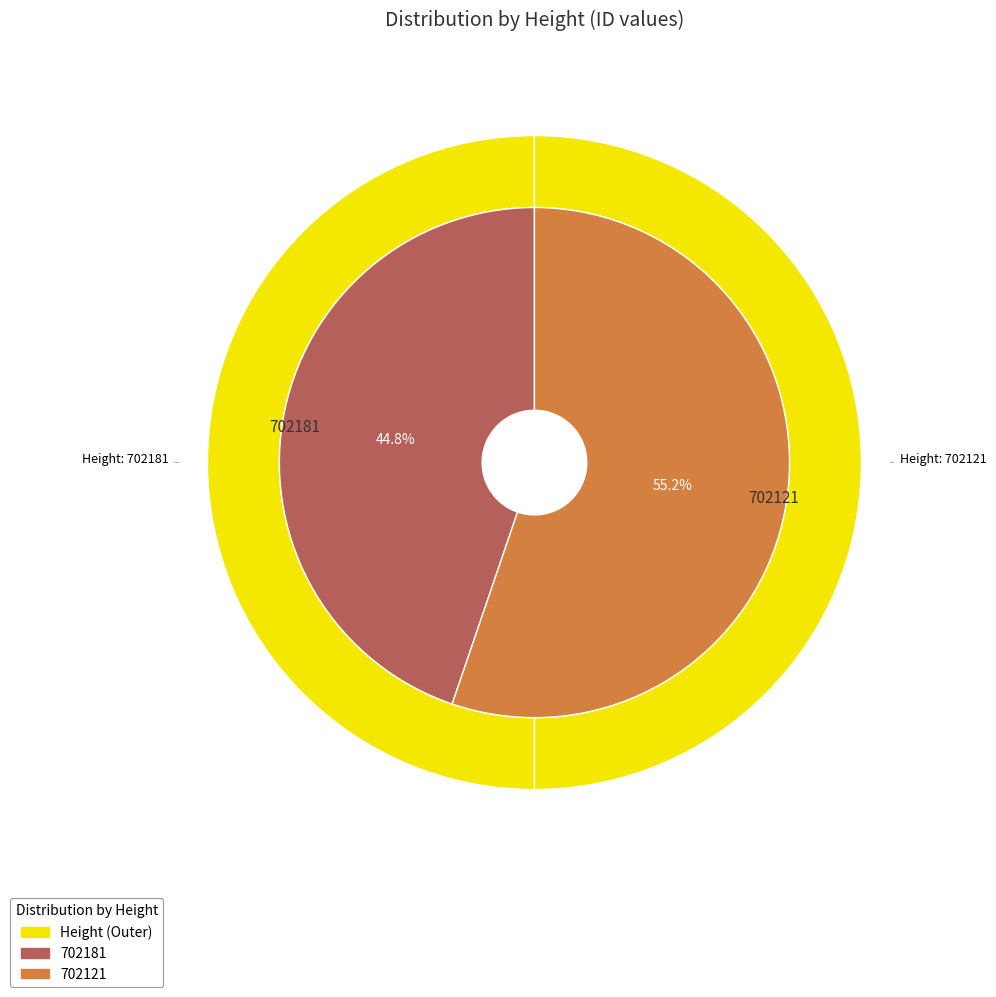

Combined, do 702121 and 702181 account for over 50%?

Yes